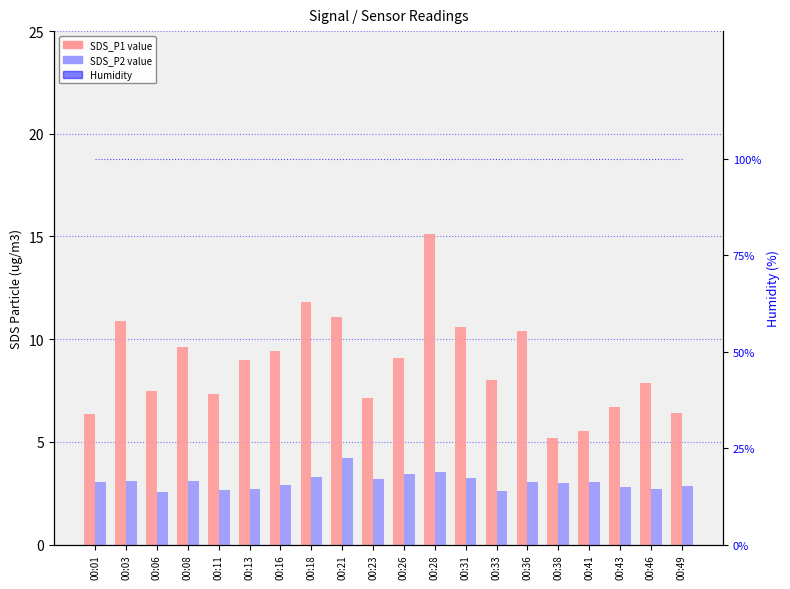

Reading left to right, list all the values displayed in this chart.

SDS_P1: 6.4	10.9	7.5	9.6	7.3	9.0	9.4	11.8	11.1	7.2	9.1	15.1	10.6	8.0	10.4	5.2	5.5	6.7	7.9	6.4
SDS_P2: 3.0	3.1	2.5	3.1	2.7	2.7	2.9	3.3	4.2	3.2	3.5	3.5	3.2	2.6	3.0	3.0	3.0	2.8	2.7	2.9
Humidity: 99.9	99.9	99.9	99.9	99.9	99.9	99.9	99.9	99.9	99.9	99.9	99.9	99.9	99.9	99.9	99.9	99.9	99.9	99.9	99.9